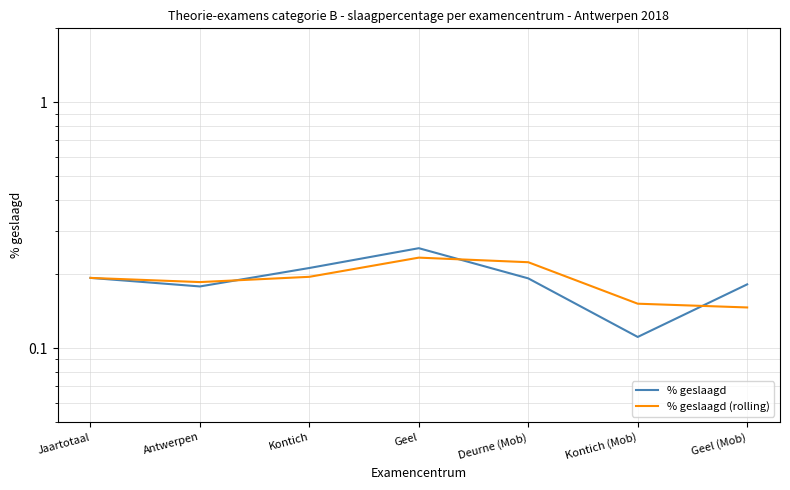

Reading right to left, list all the values displayed in this chart.

% geslaagd: 0.2	0.1	0.2	0.3	0.2	0.2	0.2
% geslaagd (rolling): 0.1	0.2	0.2	0.2	0.2	0.2	0.2